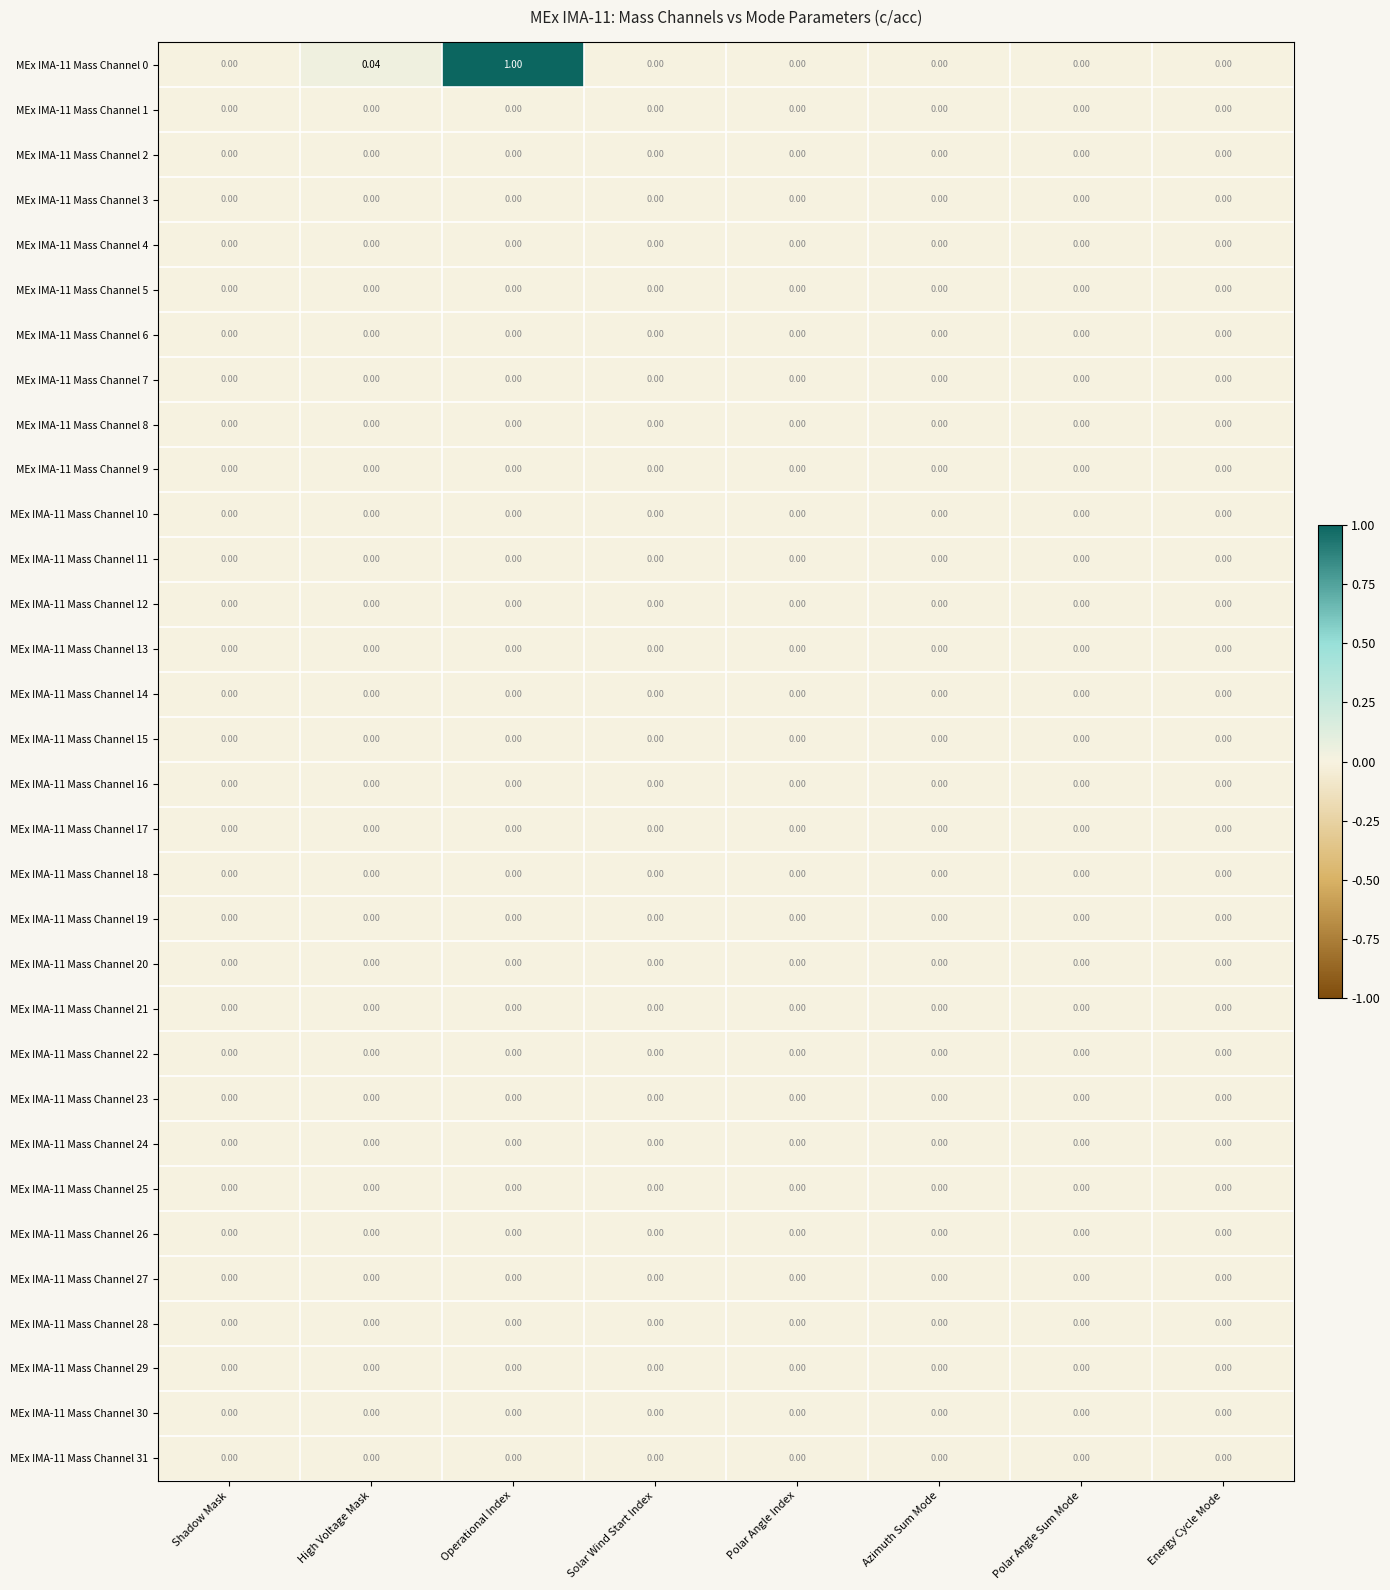

Which label corresponds to the largest value in the chart?

Operational Index